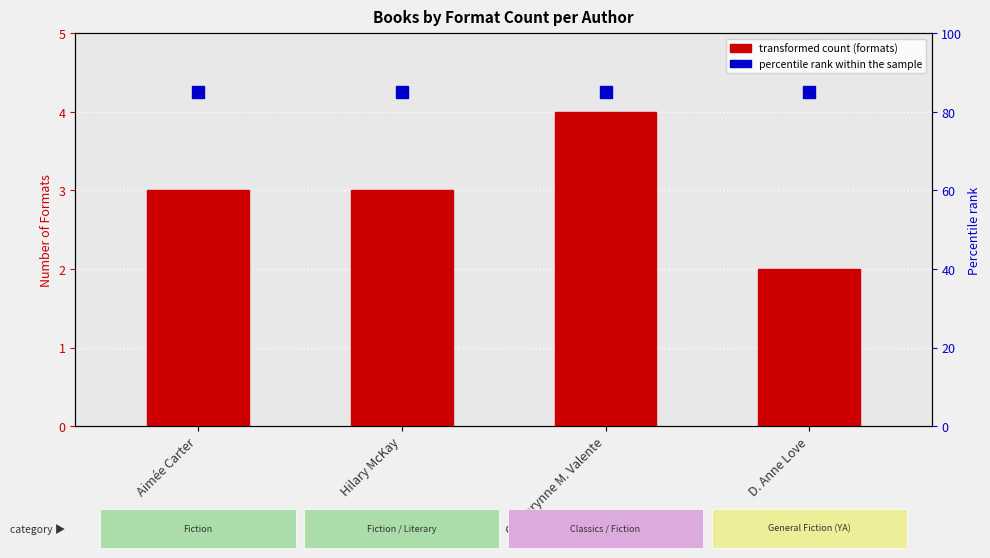

What is the ratio of the value at Hilary McKay to the value at Catherynne M. Valente?

0.8